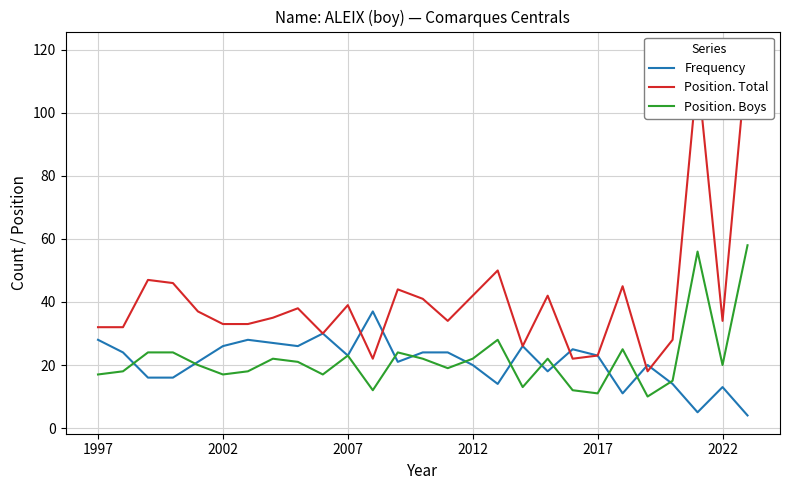

What is the difference between the second highest and minimum values in the Frequency series?

26